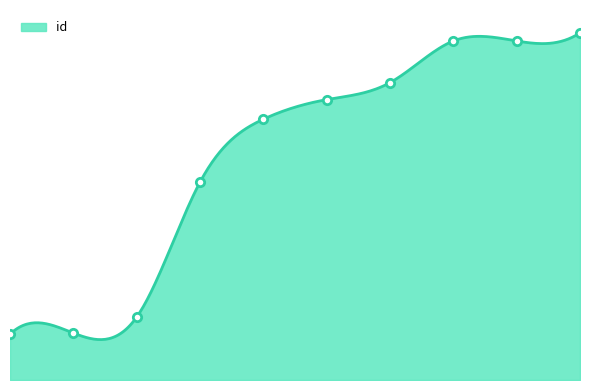

Read the value at 4136, to the nearest 50.

10600